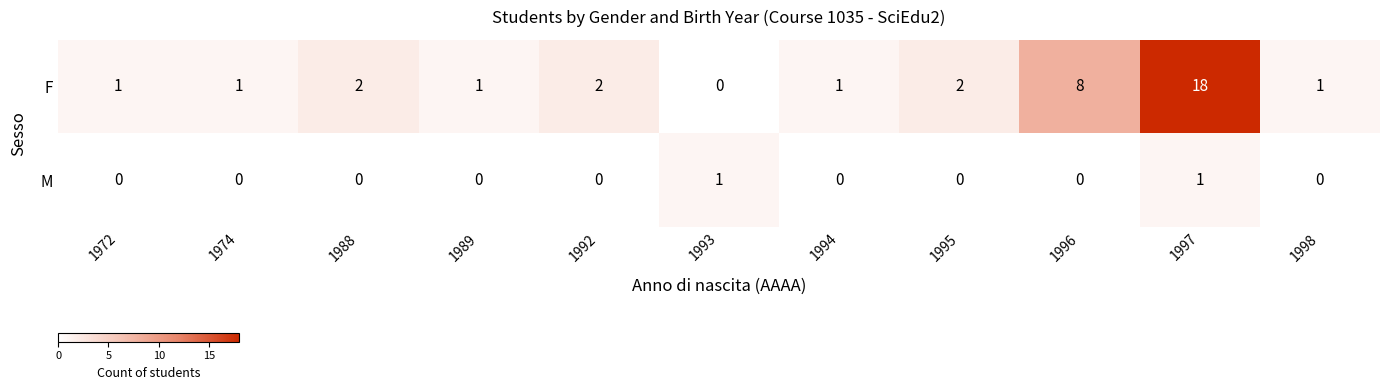

Rank the series by their maximum value, from lowest to highest.

M, F